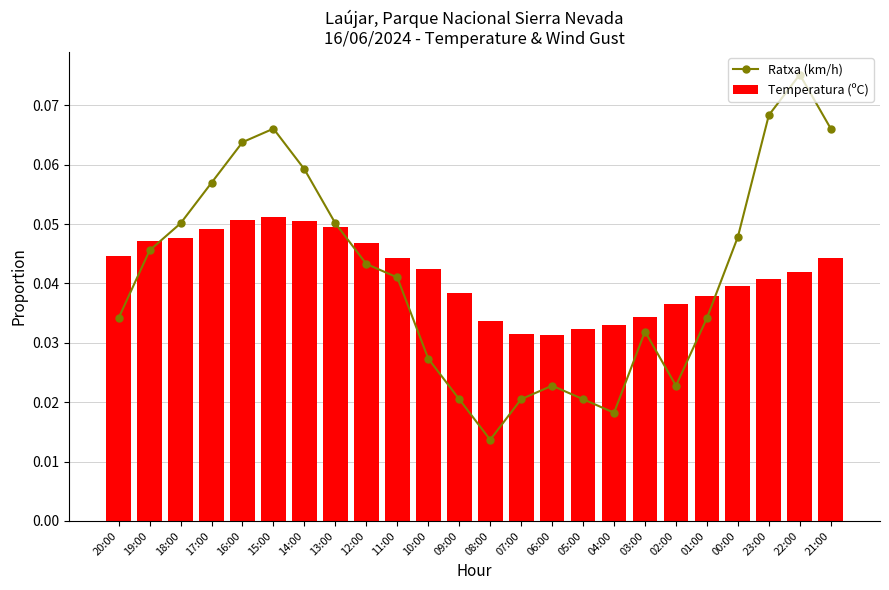

Count the Ratxa (km/h) values in the range 0 to 1.

24